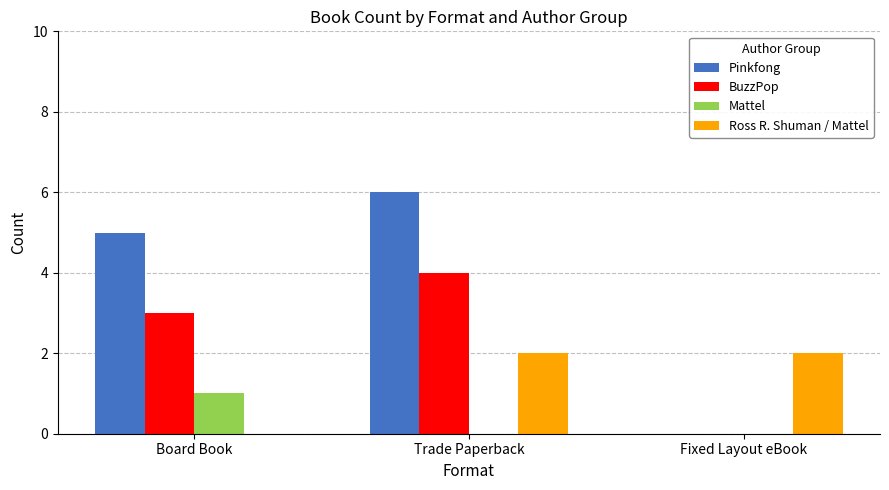

What is the highest value of the BuzzPop series?

4